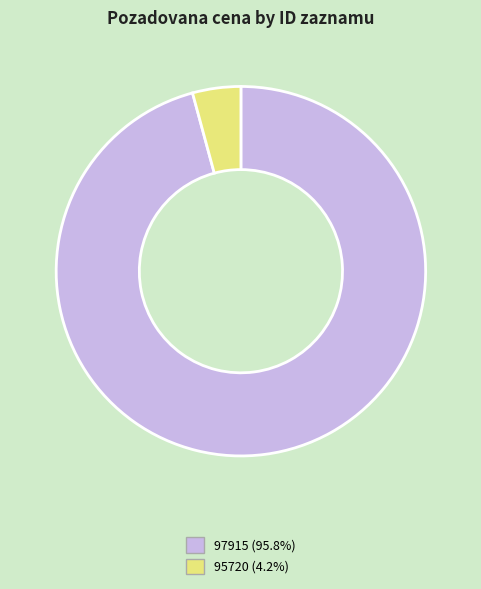

The 97915 slice represents 96% of the pie. True or false?

True